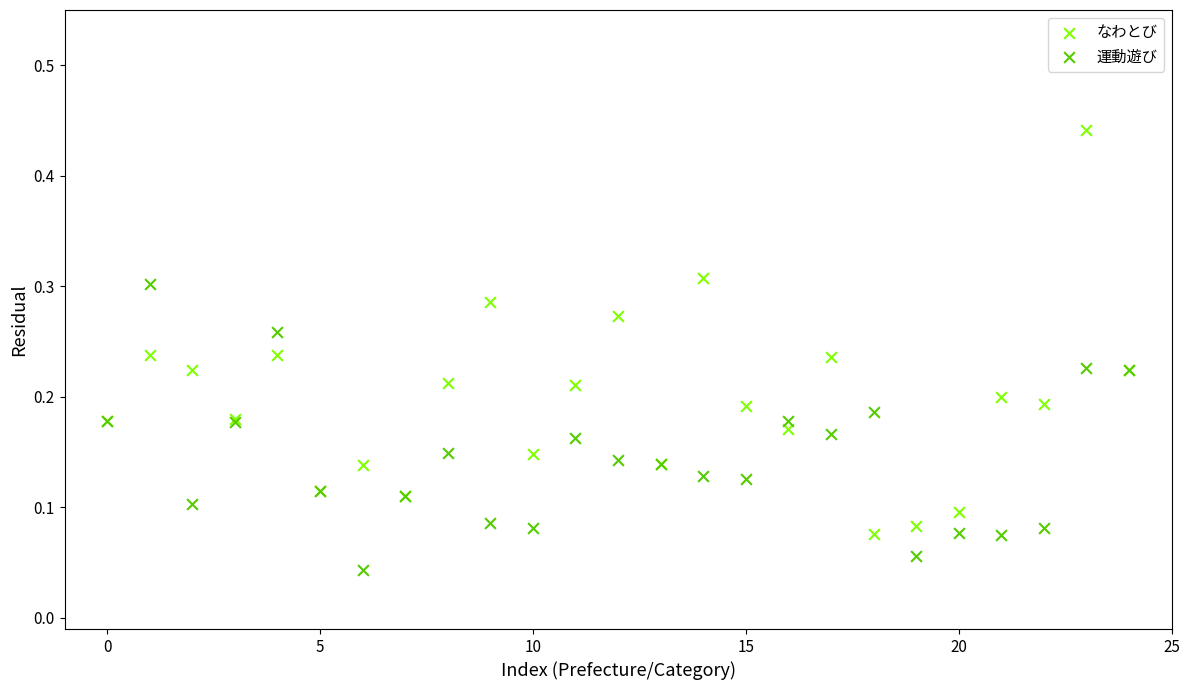

Which series reaches the maximum Y coordinate?

なわとび